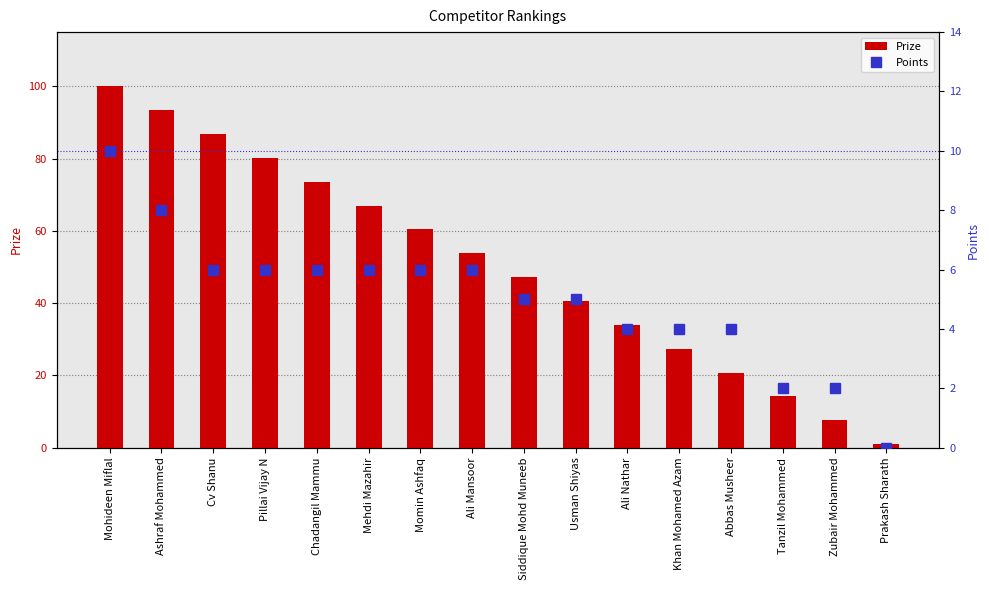

Reading right to left, list all the values displayed in this chart.

Prize: Prakash Sharath=1.0	Zubair Mohammed=7.6	Tanzil Mohammed=14.2	Abbas Musheer=20.8	Khan Mohamed Azam=27.4	Ali Nathar=34.0	Usman Shiyas=40.6	Siddique Mohd Muneeb=47.2	Ali Mansoor=53.8	Momin Ashfaq=60.4	Mehdi Mazahir=67.0	Chadangil Mammu=73.6	Pillai Vijay N=80.2	Cv Shanu=86.8	Ashraf Mohammed=93.4	Mohideen Miflal=100.0
Points: Prakash Sharath=0.0	Zubair Mohammed=2.0	Tanzil Mohammed=2.0	Abbas Musheer=4.0	Khan Mohamed Azam=4.0	Ali Nathar=4.0	Usman Shiyas=5.0	Siddique Mohd Muneeb=5.0	Ali Mansoor=6.0	Momin Ashfaq=6.0	Mehdi Mazahir=6.0	Chadangil Mammu=6.0	Pillai Vijay N=6.0	Cv Shanu=6.0	Ashraf Mohammed=8.0	Mohideen Miflal=10.0